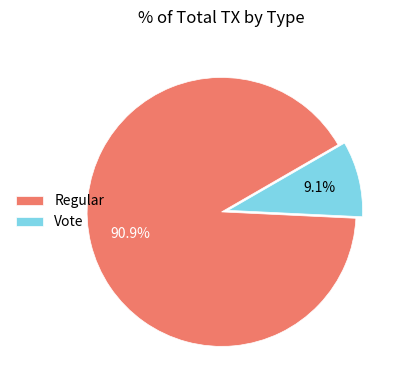

To the nearest percent, what is the average slice percentage?

50%